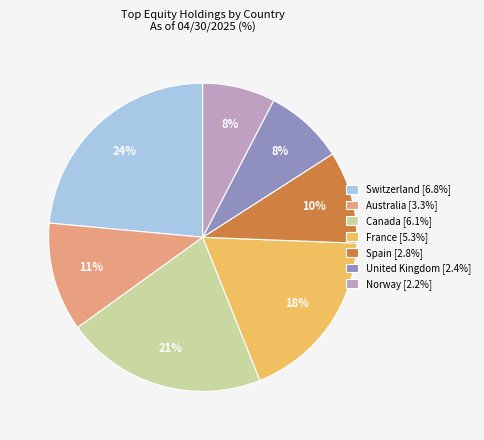

Is there any slice that represents more than half of the pie?

No